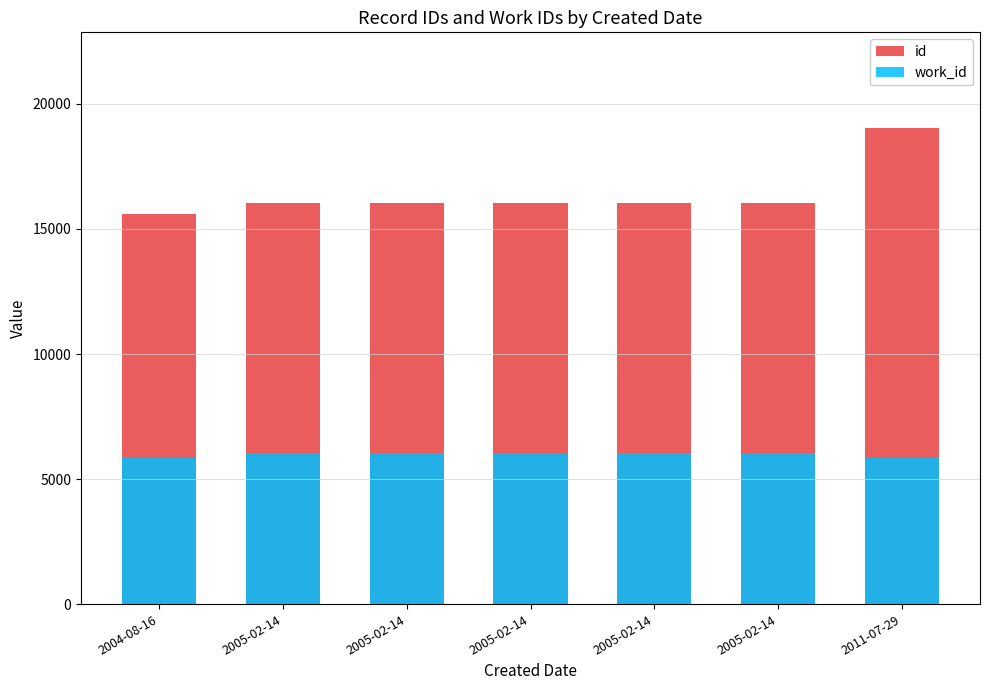

Which series has the largest range (max minus min)?

id